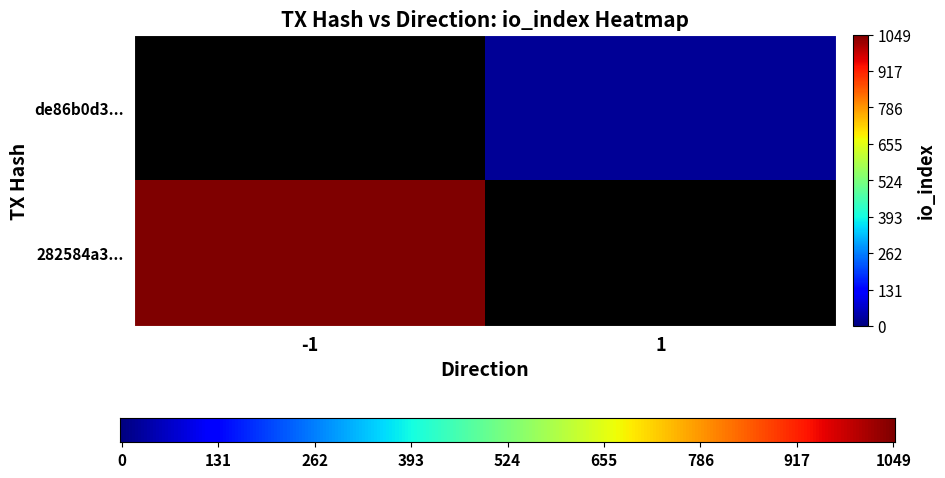

How many values in the 282584a3f8665838fd7e97480fdc782b31612f8 series are below 1049?

1